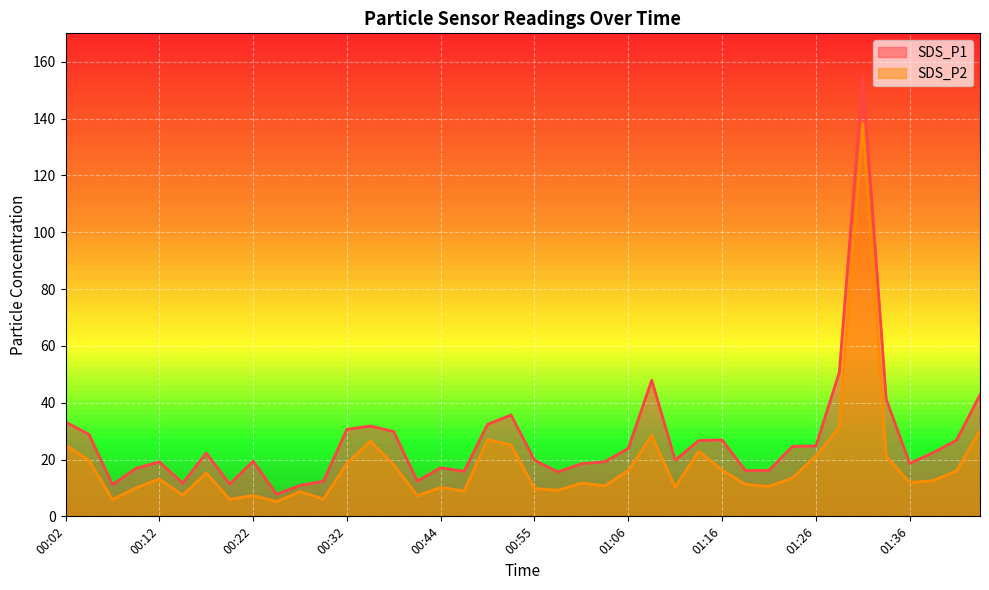

At which category is the sum across all series the highest?

01:31